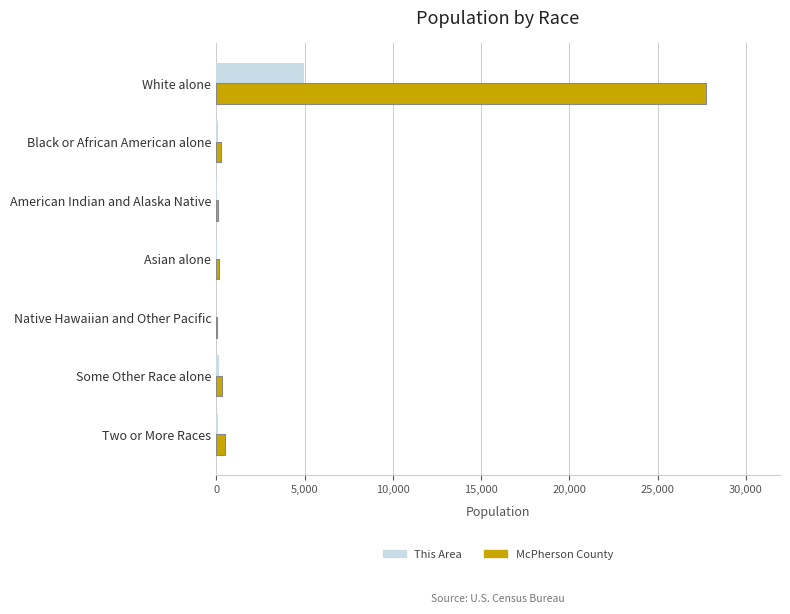

Which series has the largest total across all categories?

McPherson County